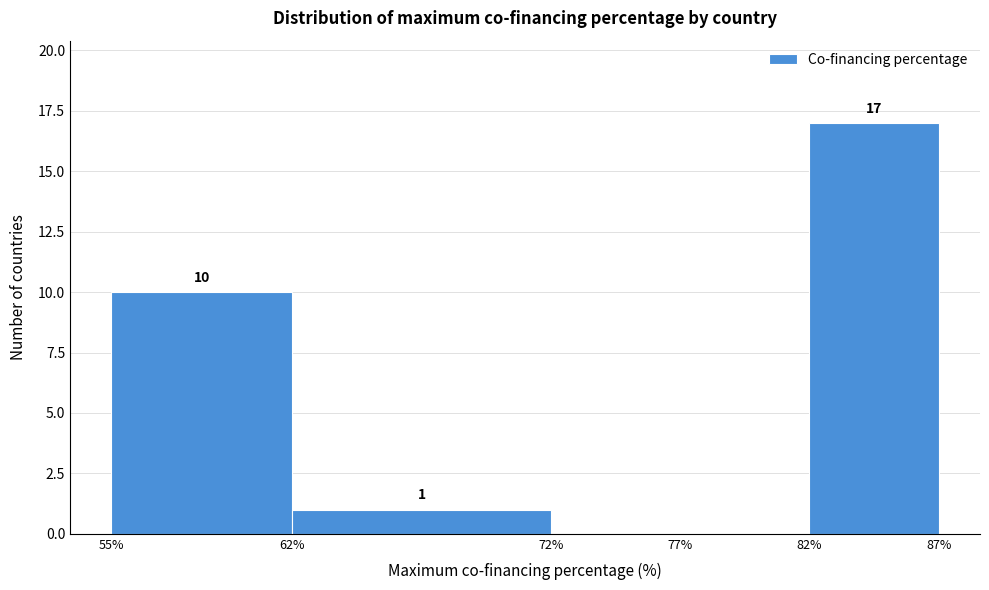

Over which range of the x-axis is the bar tallest?

82% to 87%